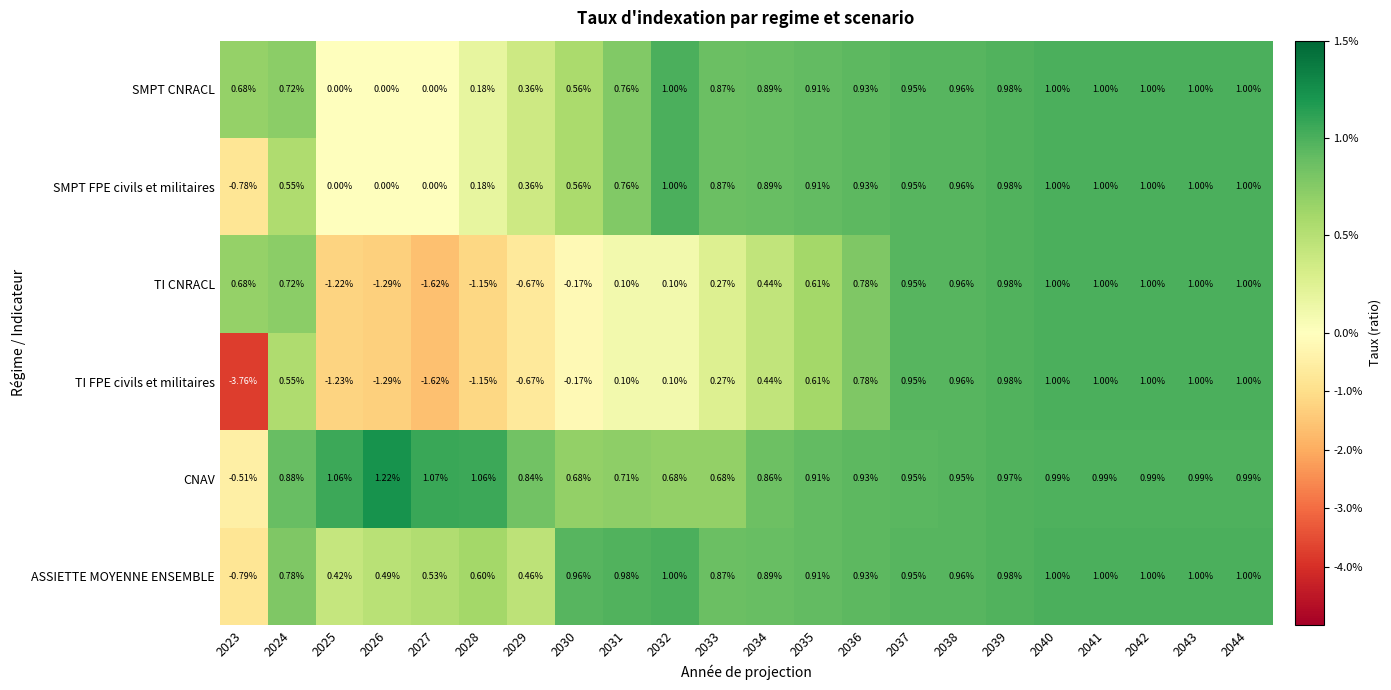

Between 2023 and 2033, which series saw the biggest shift?

TI FPE civils et militaires